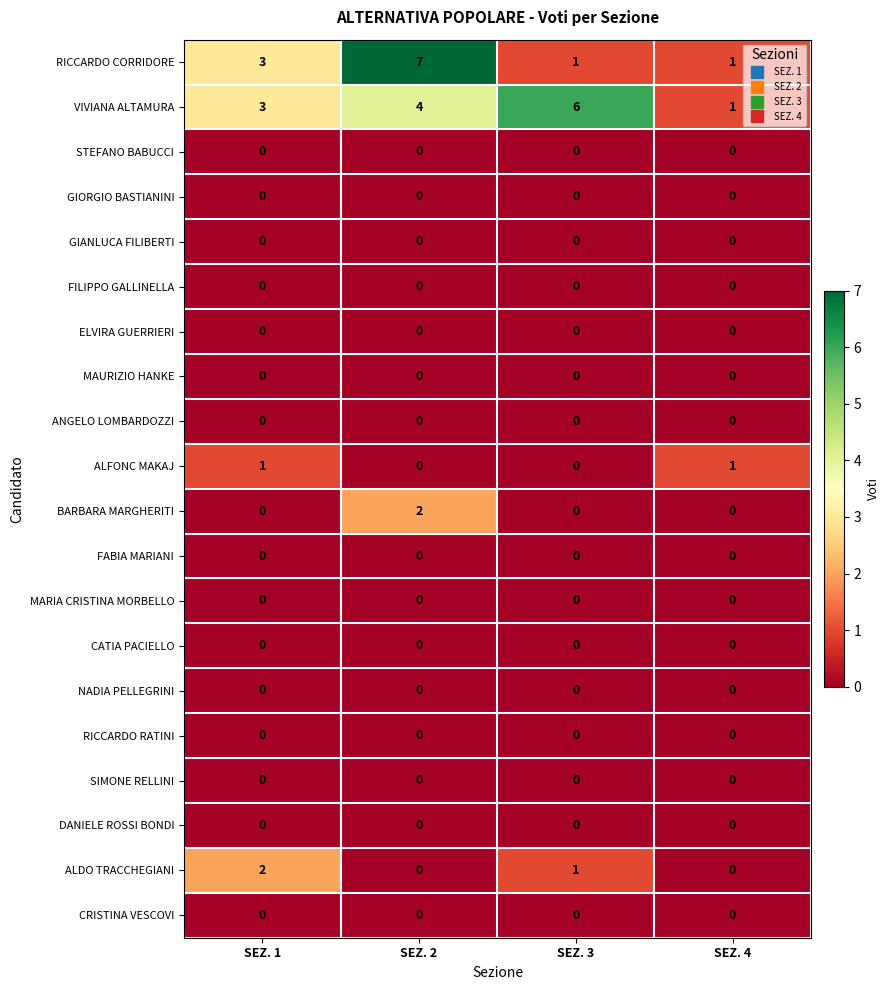

Which series has the widest spread of values?

RICCARDO CORRIDORE